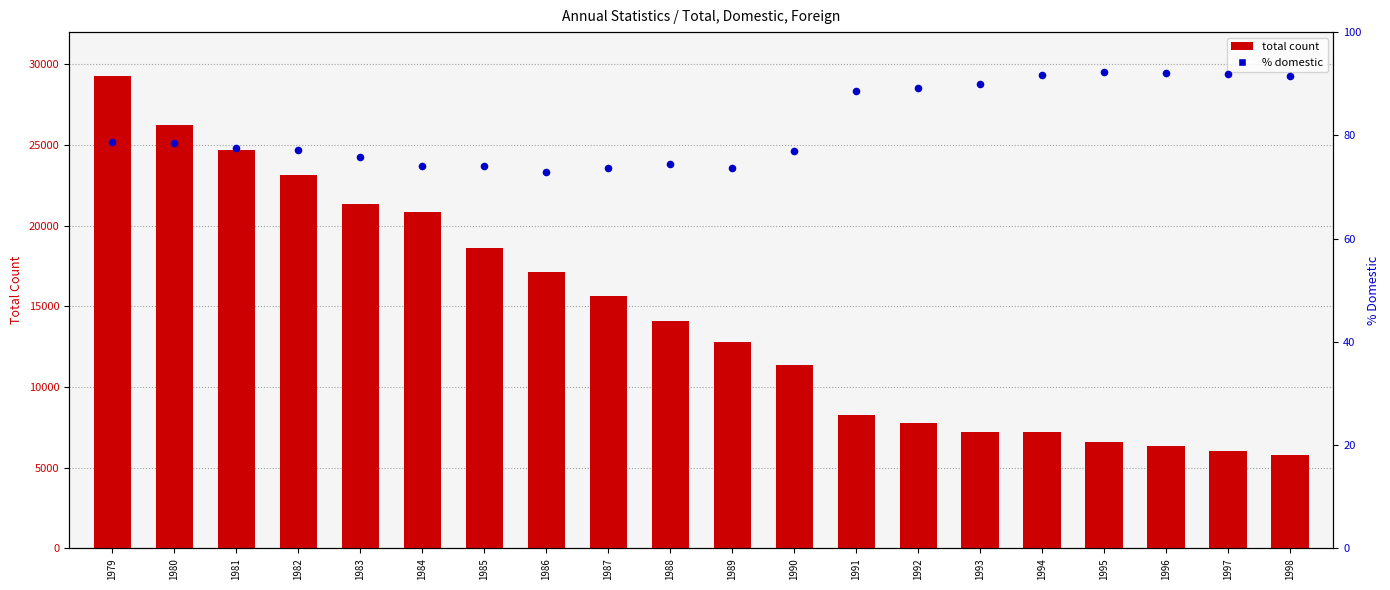

What is the total value across all series at 1979?

29362.7